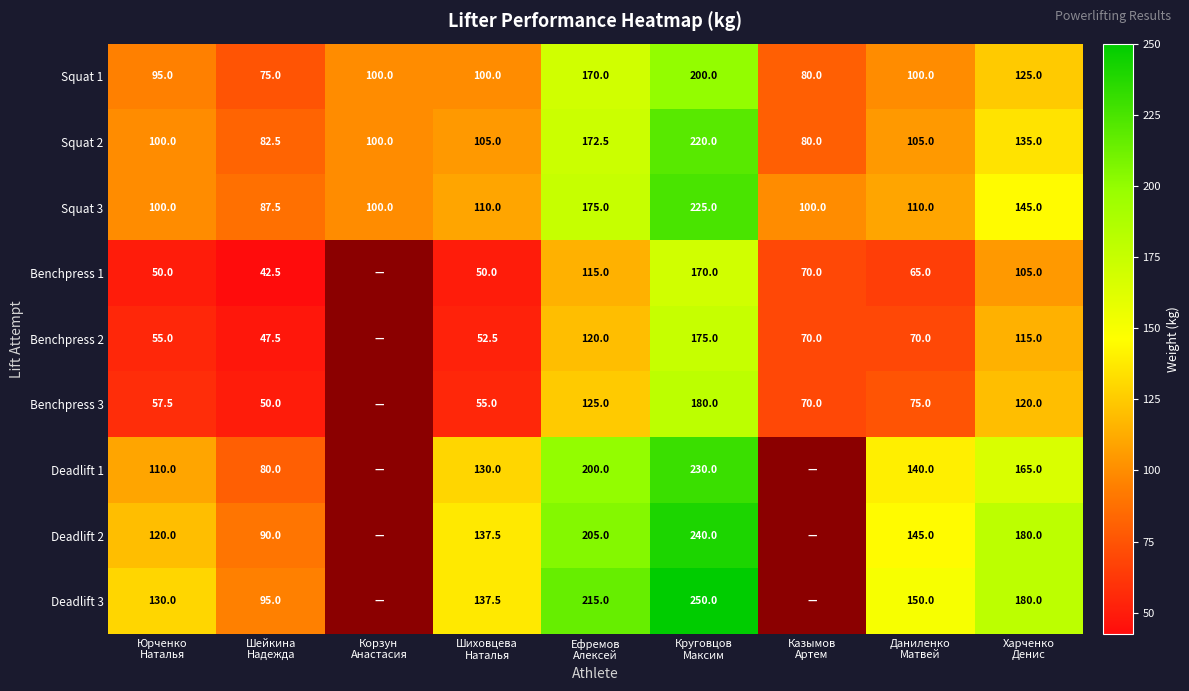

What is the difference between the maximum and minimum values in the Squat 3 series?

137.5